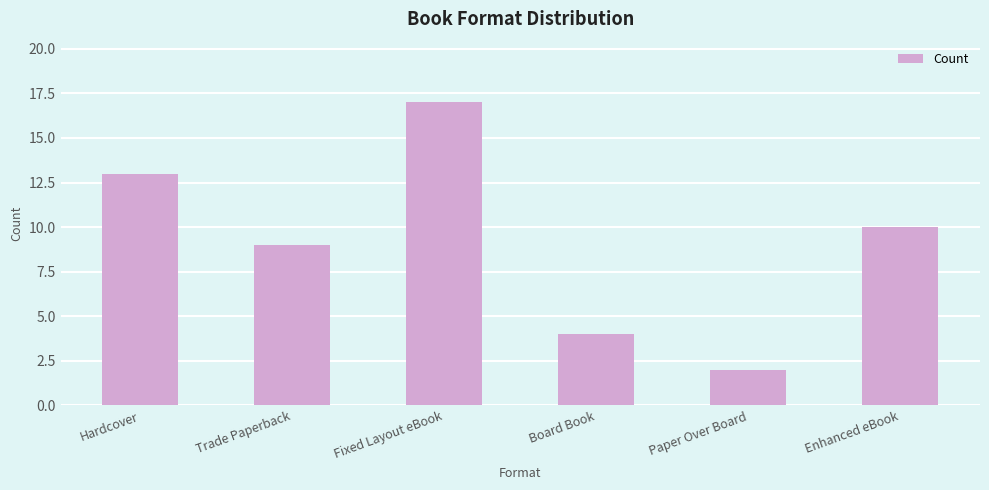

What is the smallest value displayed?

2